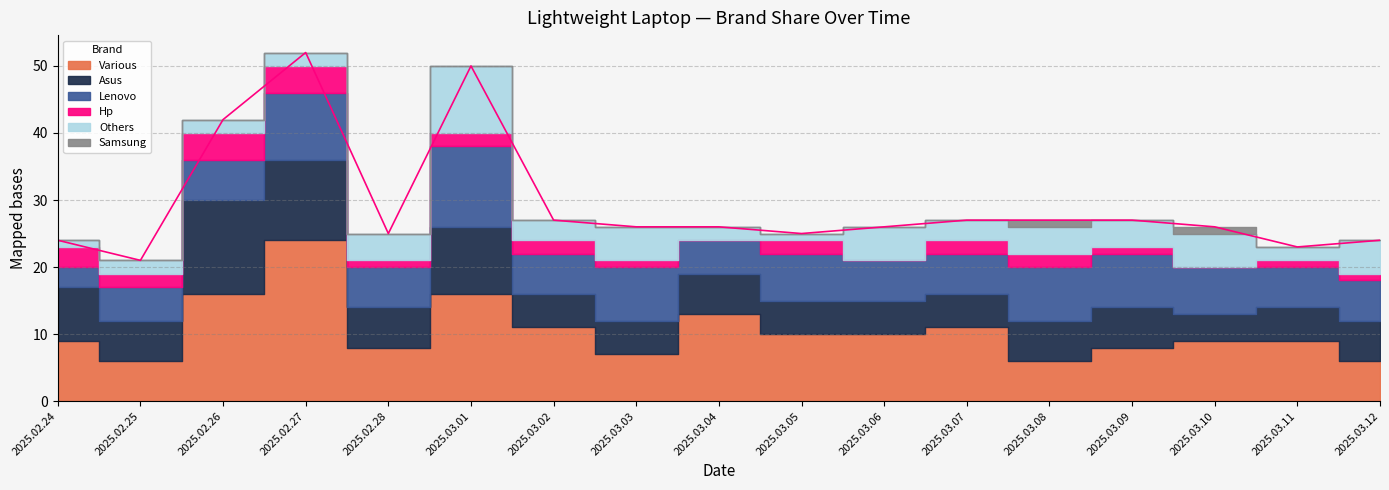

Which series has the largest total across all categories?

Various